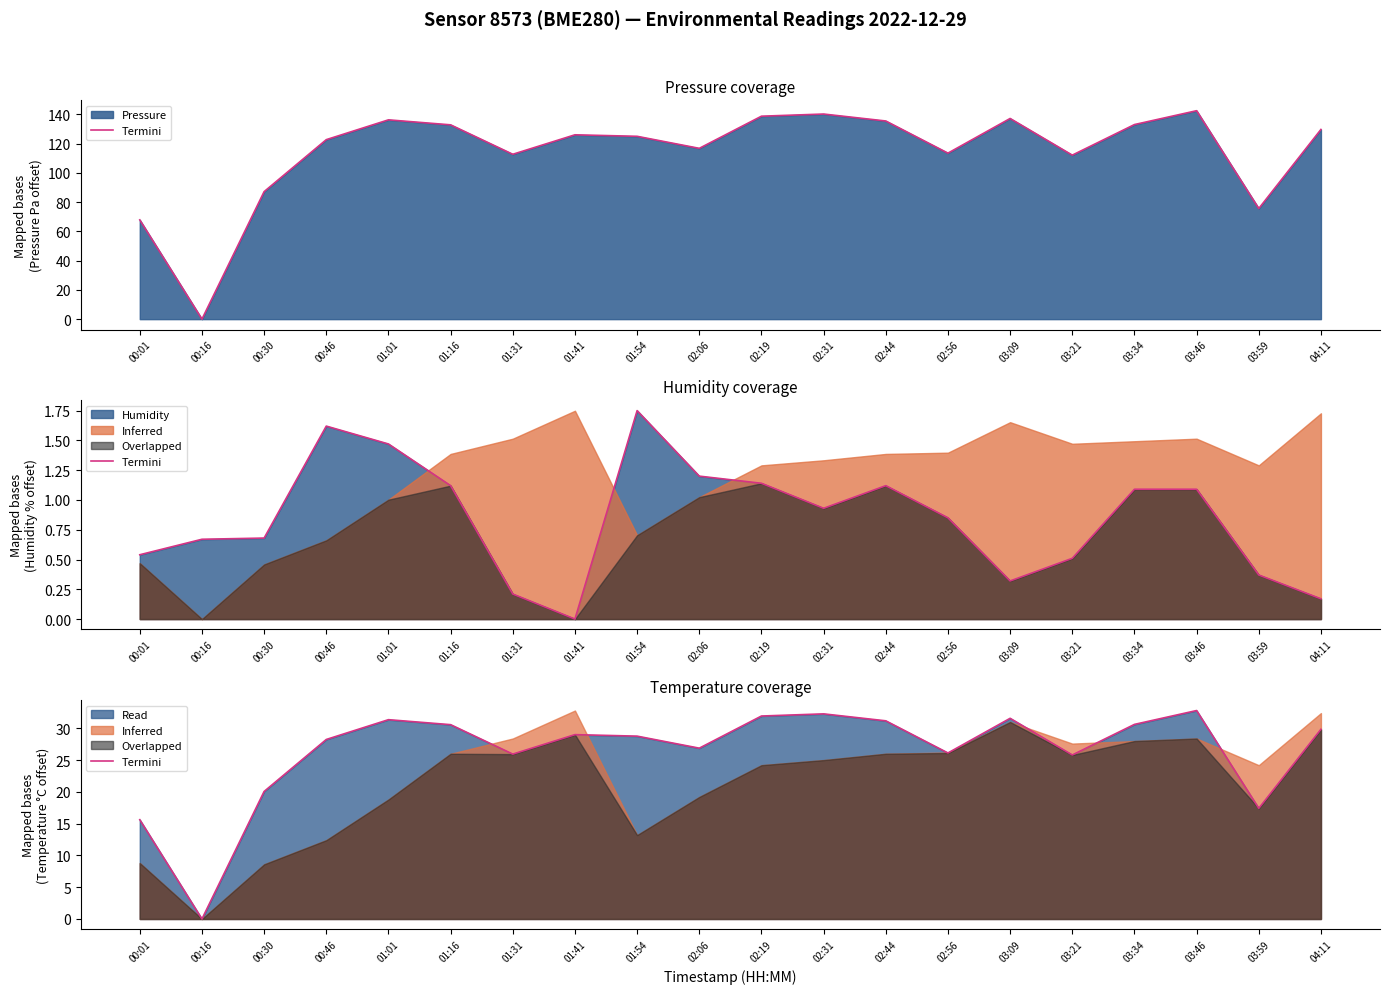

The value at 04:11 is 7.9. True or false?

False